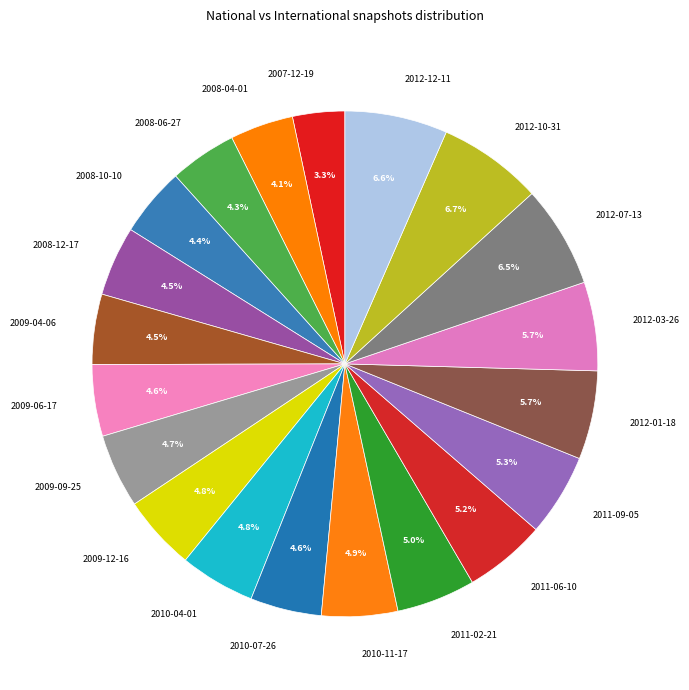

What percentage is NOT represented by 2007-12-19?

96.7%